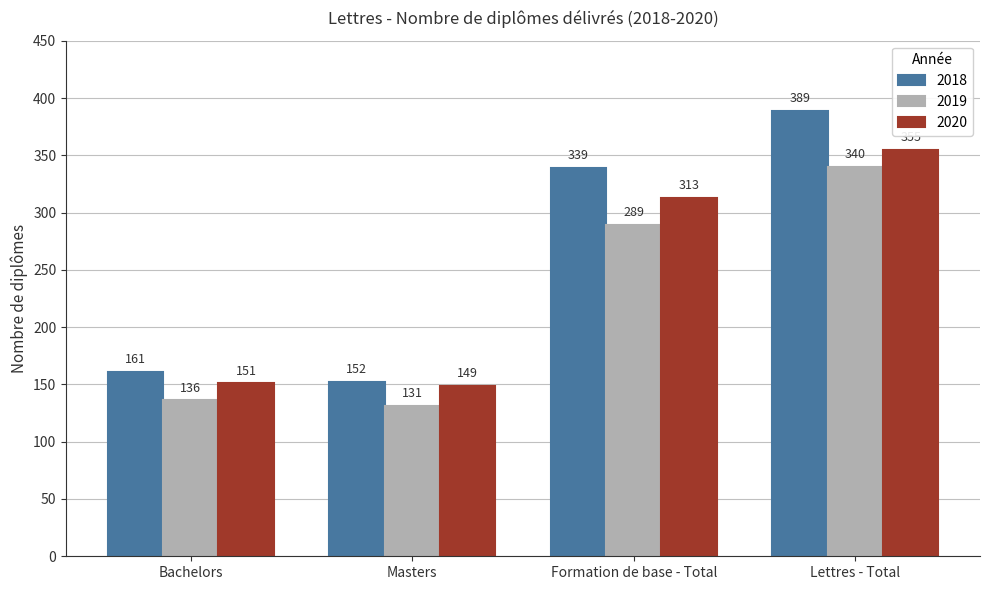

Which series changed the most between Bachelors and Masters?

2018